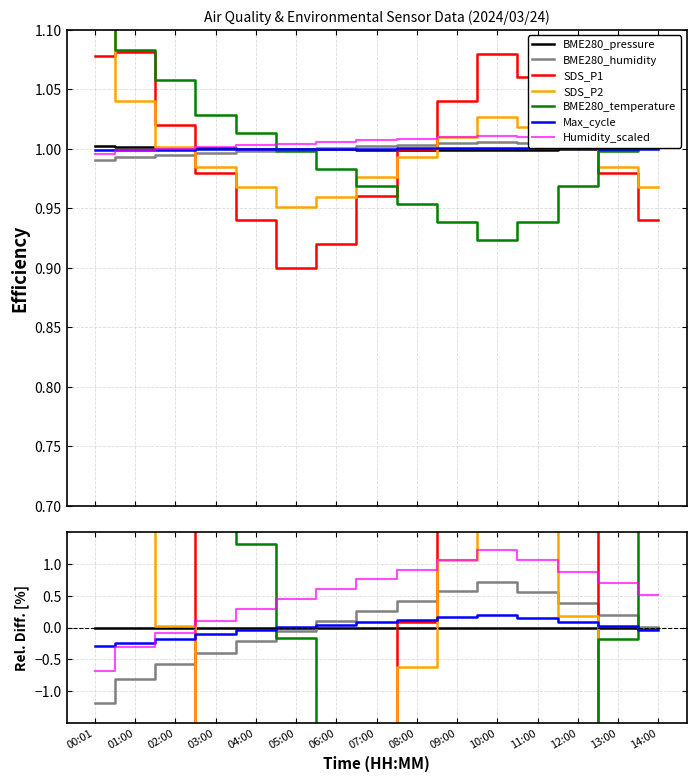

How many interior local valleys does the BME280_pressure series have?

1